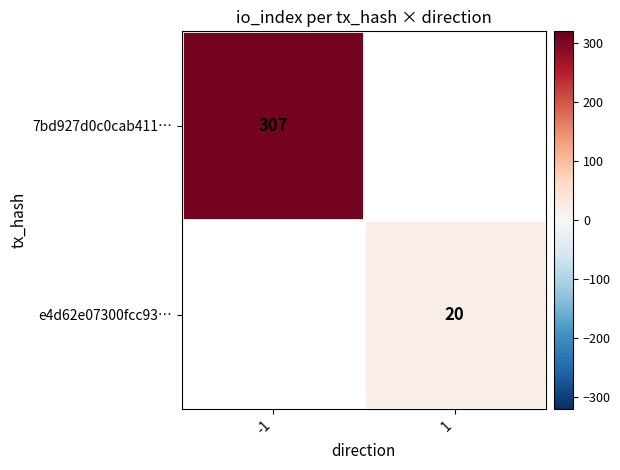

How many distinct data groups are displayed?

2